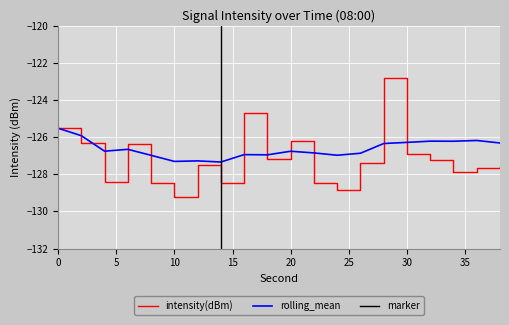

List the labels in order of intensity(dBm) value, smallest first.

10, 24, 8, 22, 14, 4, 34, 36, 38, 12, 26, 32, 18, 30, 6, 2, 20, 0, 16, 28